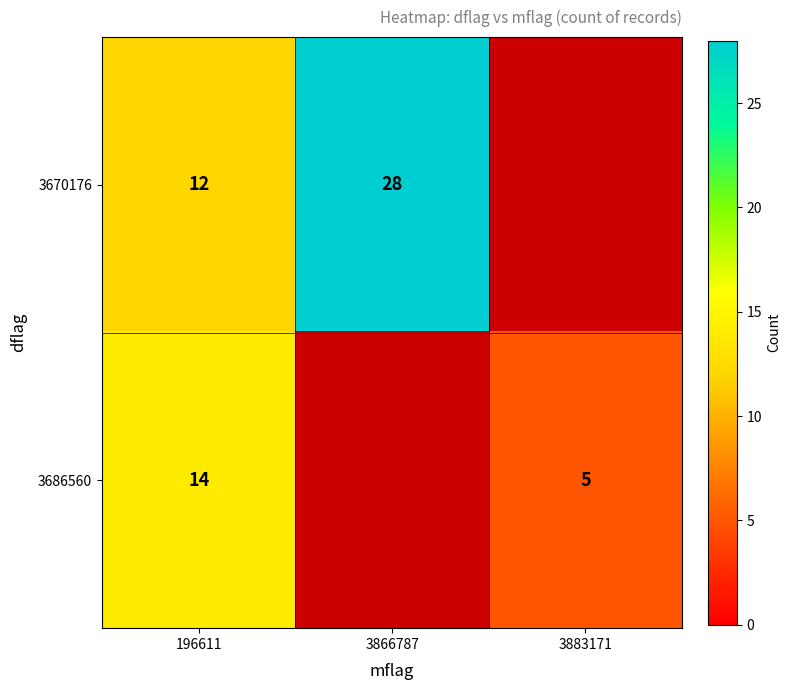

At 196611, list the series in order from largest to smallest.

3686560, 3670176